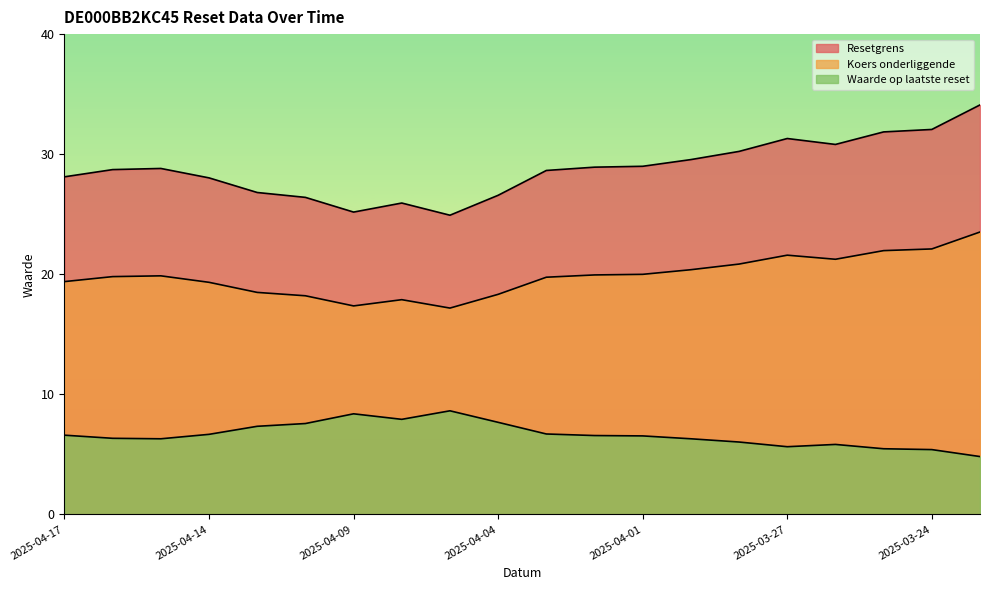

What is the label of the 5th point from the left?

2025-04-11